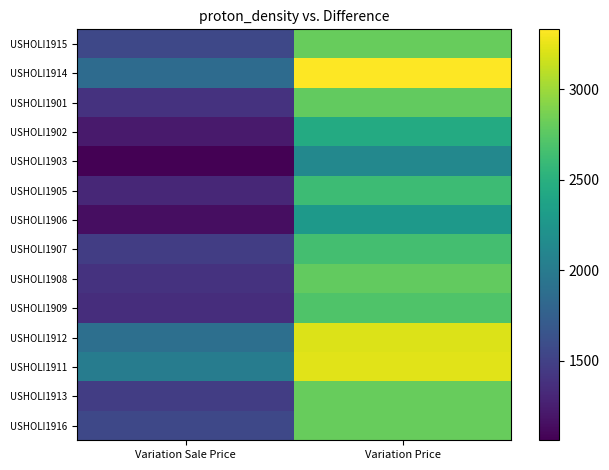

What is the difference between the highest and lowest values at Variation Price?

1213.8